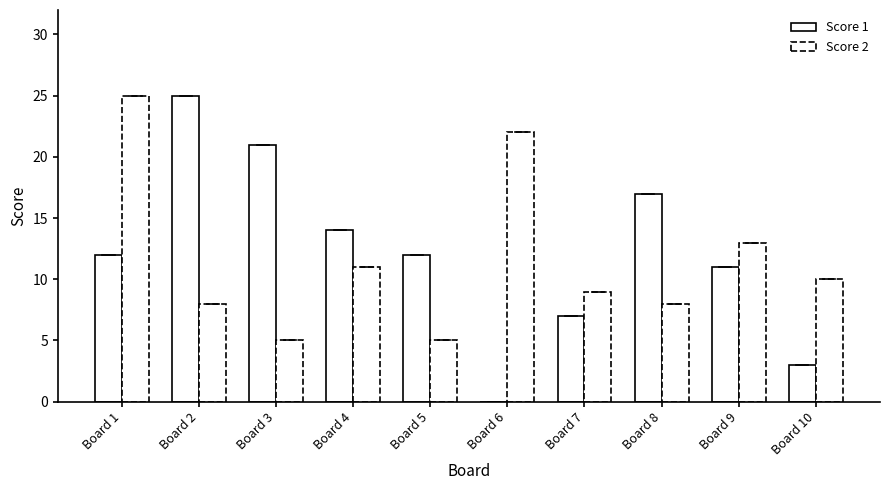

Is the value of Score 2 at Board 6 greater than the value of Score 1 at Board 8?

Yes